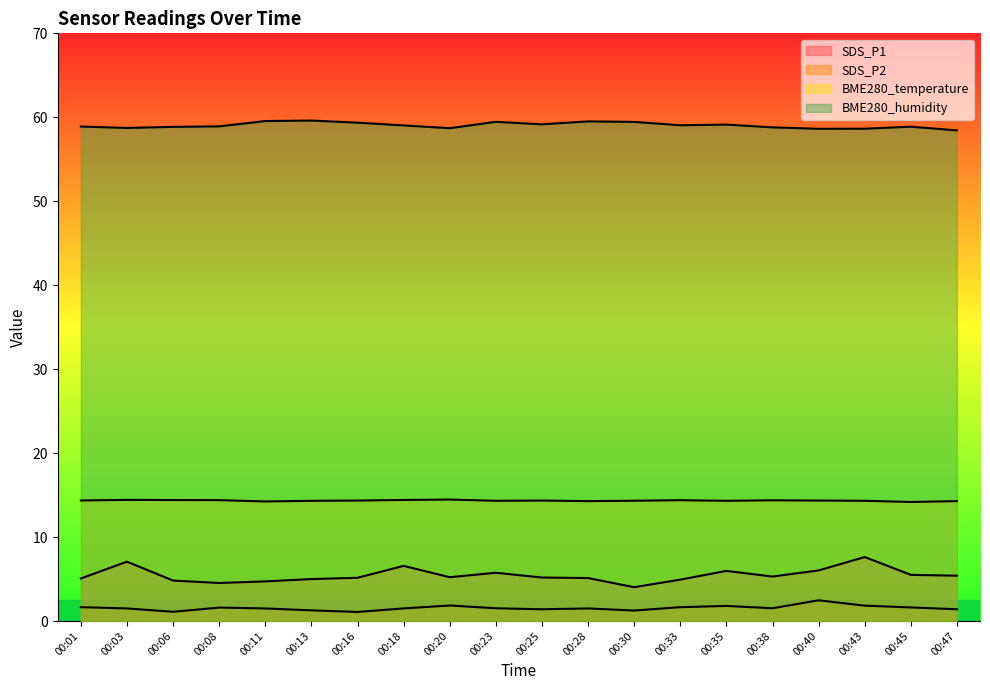

At how many categories does at least one series exceed 43?

20